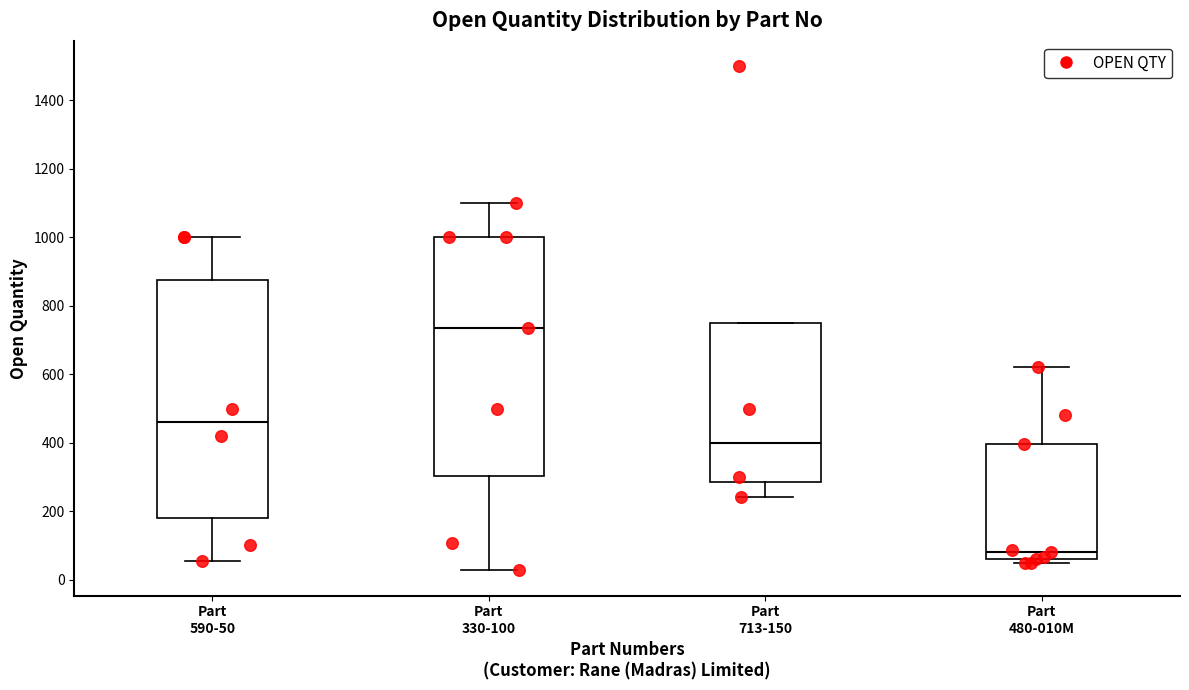

Reading left to right, transcribe this box plot: for each box, give where its median line is, the range the box spans, and where its two whiskers end, as read against the y-axis. The values are not printed on the chart, so give them approximately, as read against the axis.

Part 590-50: median 460, box 180 to 880, whiskers 60 to 1000
Part 330-100: median 740, box 300 to 1000, whiskers 20 to 1100
Part 713-150: median 400, box 280 to 760, whiskers 240 to 760
Part 480-010M: median 80, box 60 to 400, whiskers 60 (just below the box's lower edge) to 620